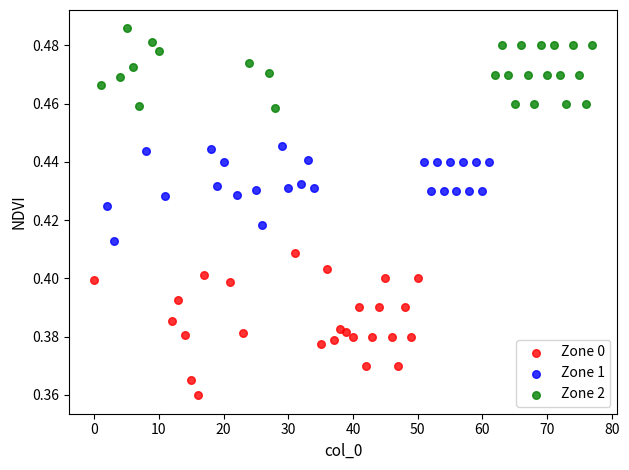

Which series has the widest spread of Y values?

Zone 0